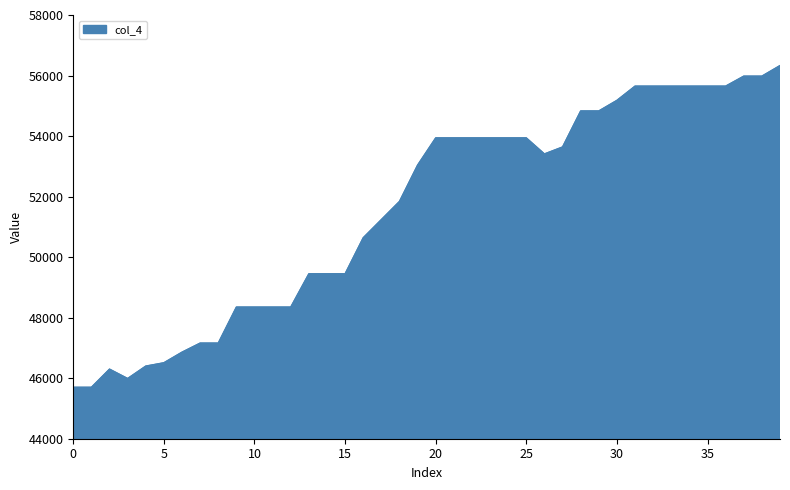

How many data points are above 53410?

19